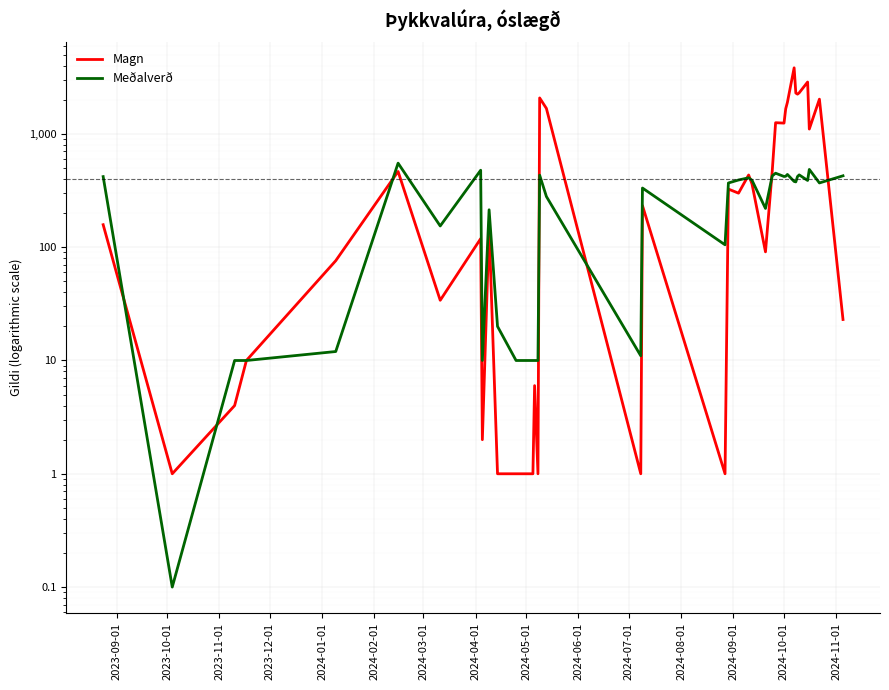

Does the chart display data point markers on the line(s)?

No